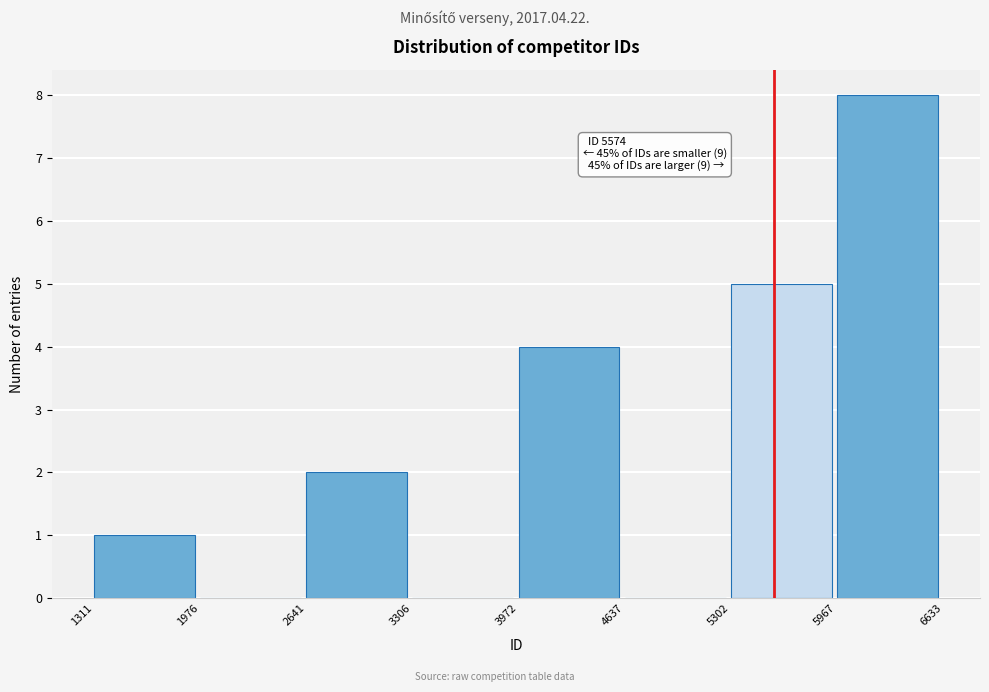

Over which range of the x-axis is the bar tallest?

5967 to 6633